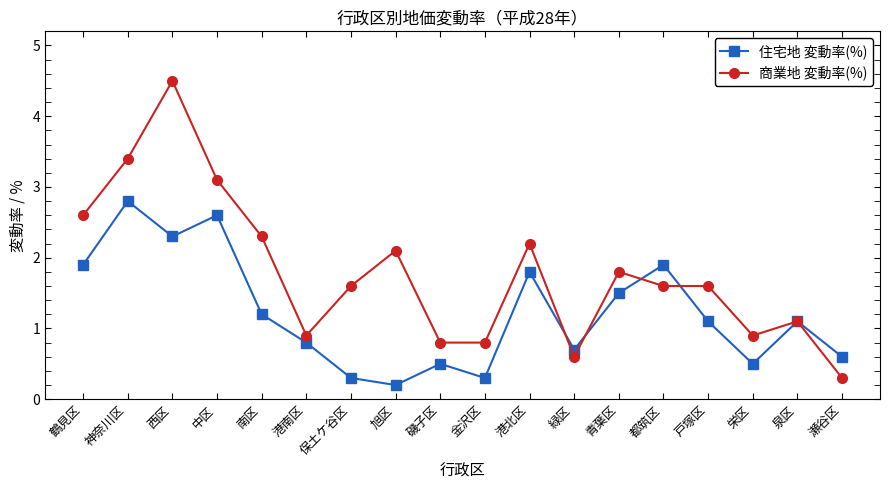

True or false: 商業地 変動率(%) has a value of 1.7 at 鶴見区.

False